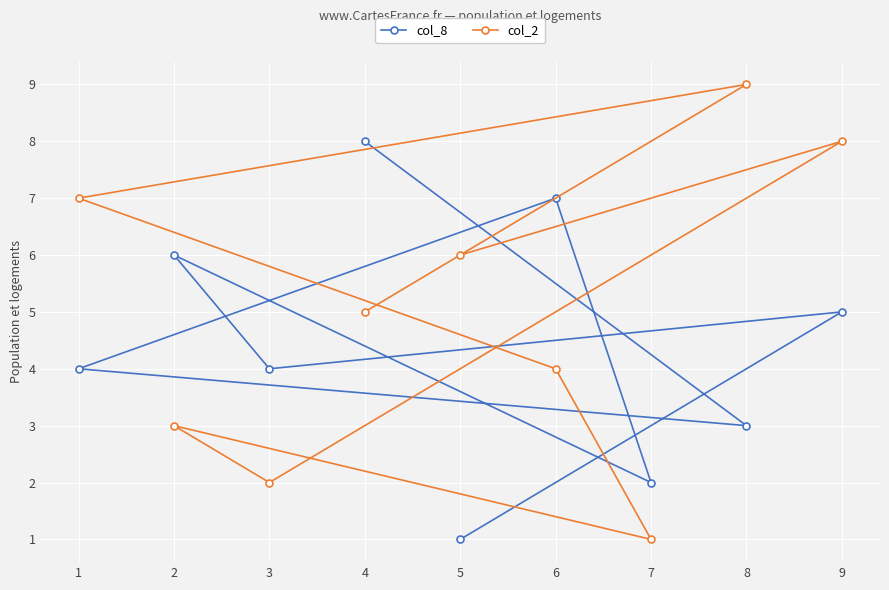

What is the minimum value for col_2?

1